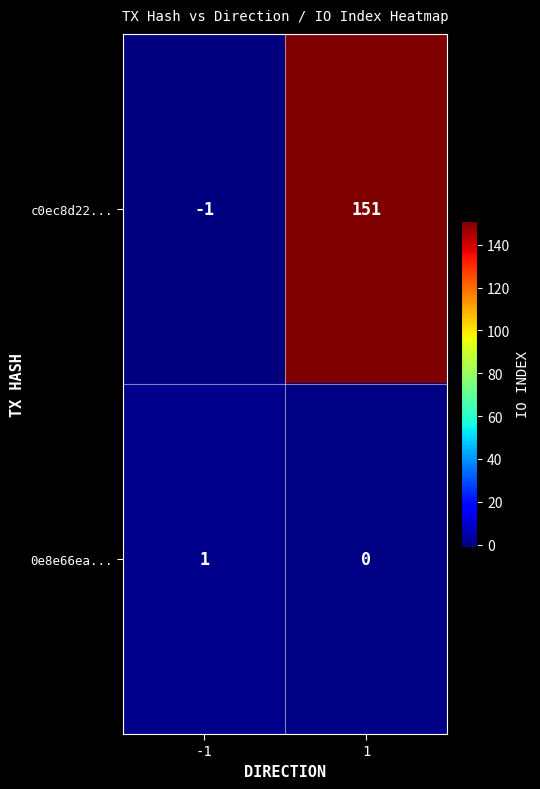

At which category does the chart reach its minimum across all series?

-1